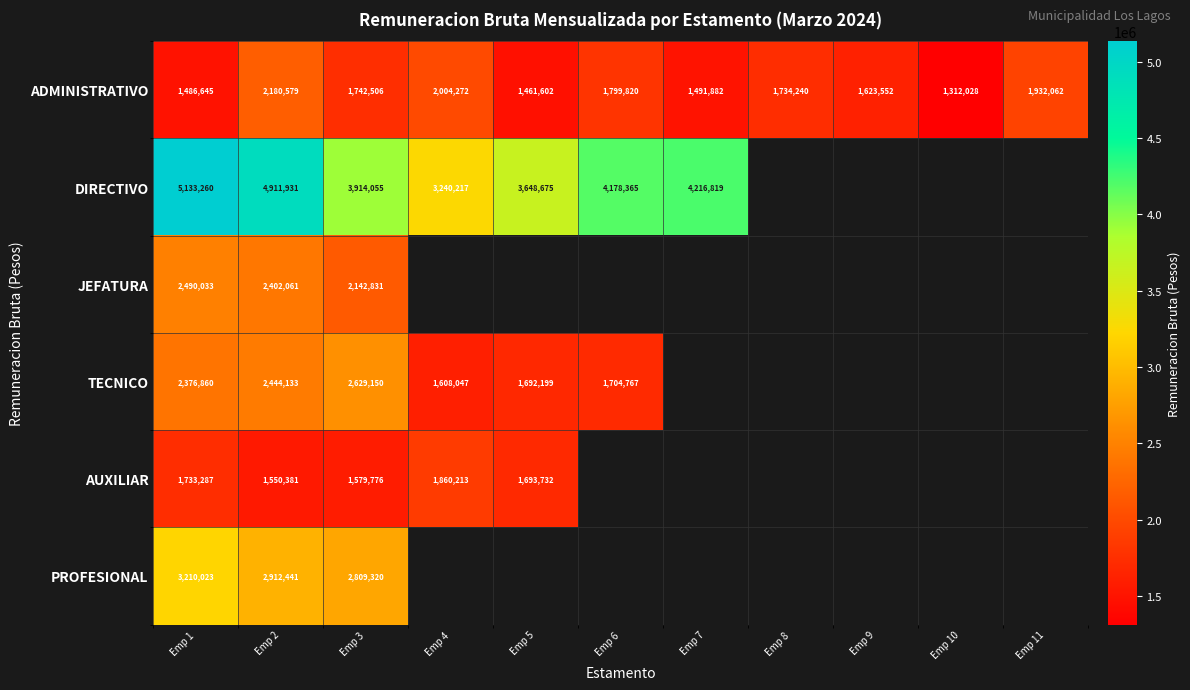

The ADMINISTRATIVO series shows 2787432.8 at Emp 6. True or false?

False